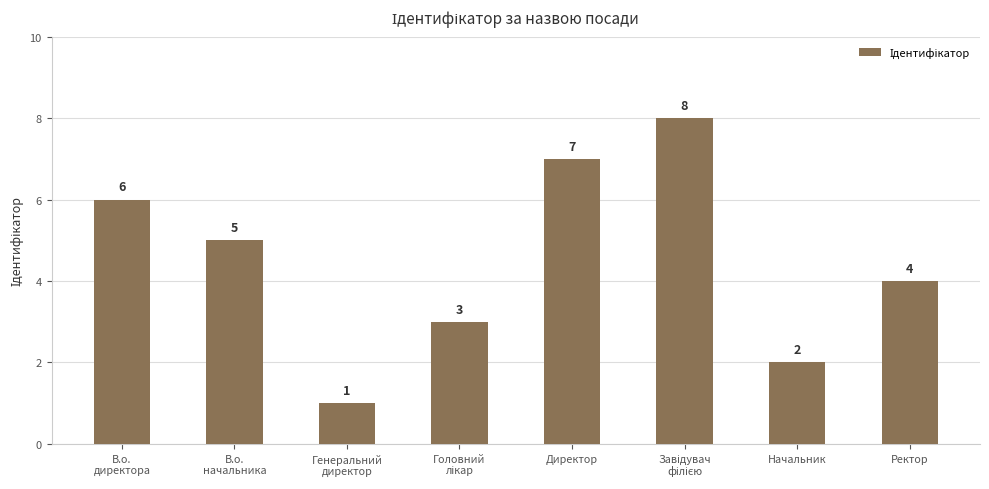

Are the bars horizontal?

No